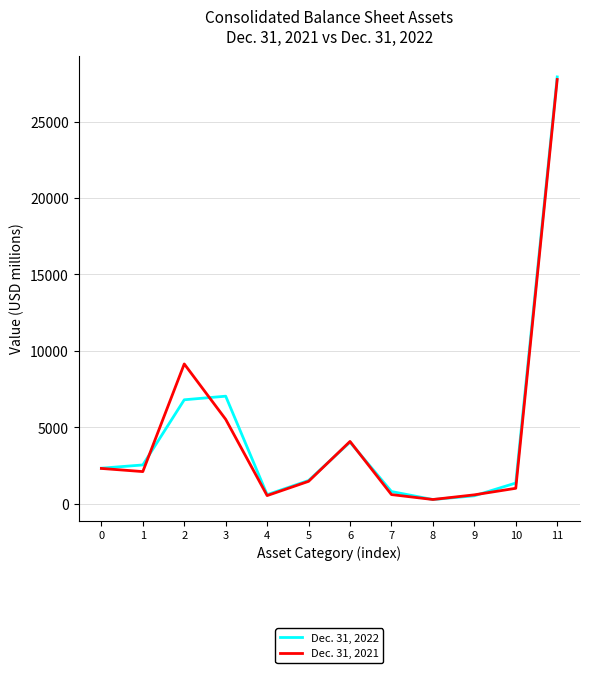

List the series in order of their overall mean, lowest first.

Dec. 31, 2021, Dec. 31, 2022